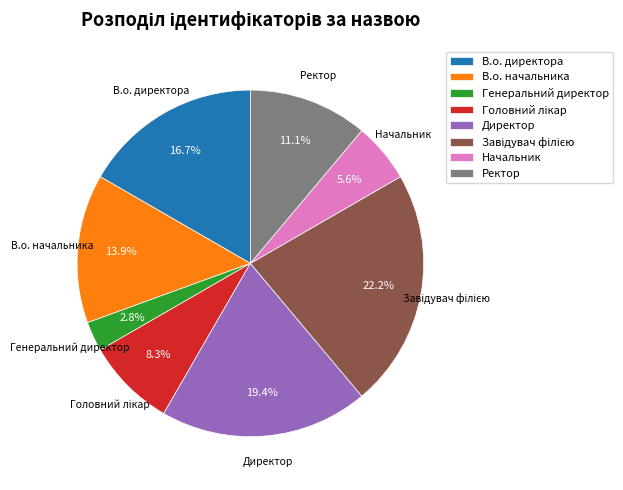

What percentage is NOT represented by В.о. директора?

83.3%